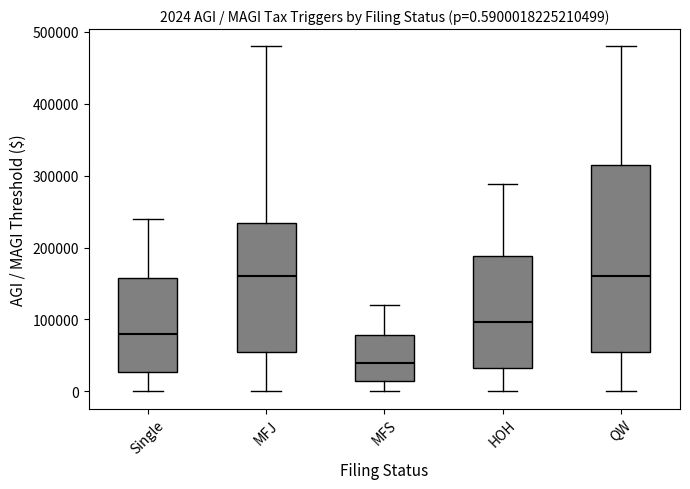

Which box is the tallest, from its lower edge to its upper edge?

QW